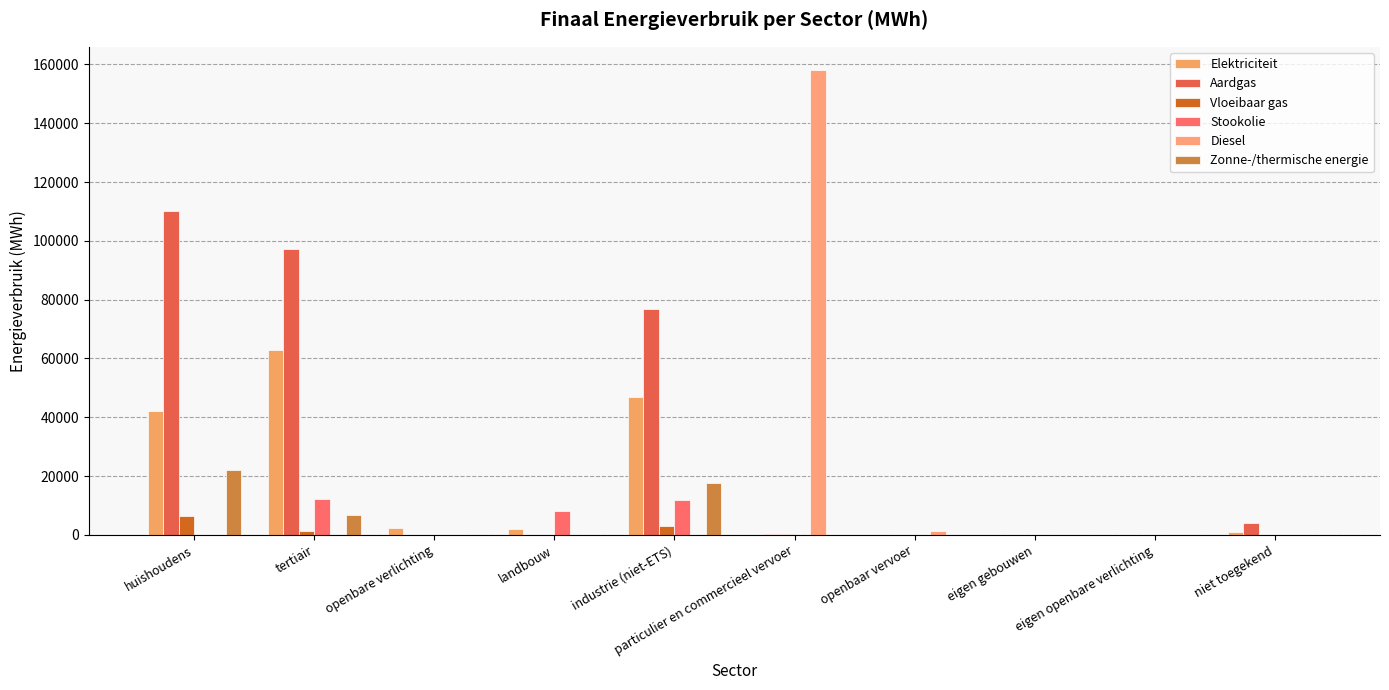

How many groups of bars are there?

10